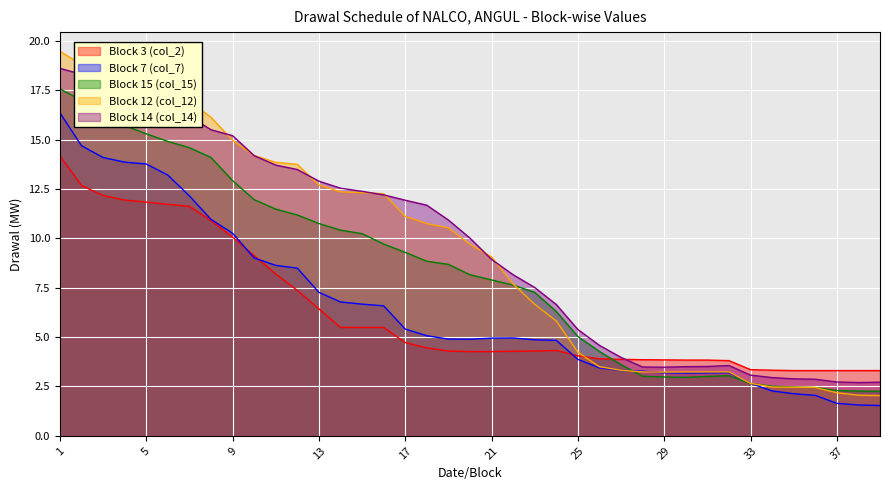

What is the sum of all Block 3 (col_2) values?

243.8